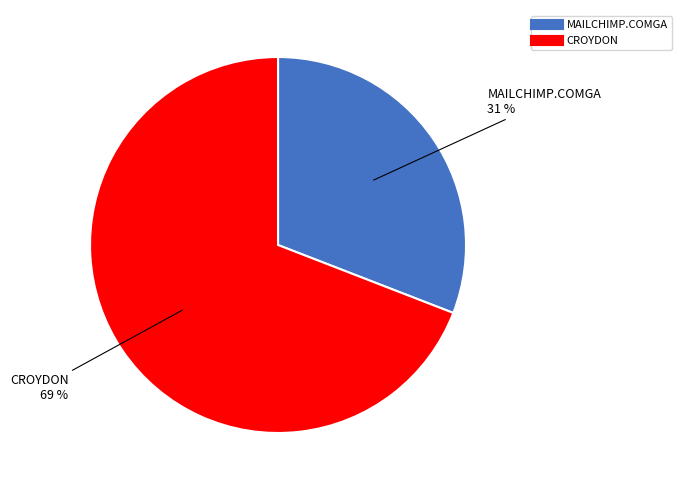

To the nearest percent, what is the difference between the CROYDON and MAILCHIMP.COMGA slice percentages?

38%